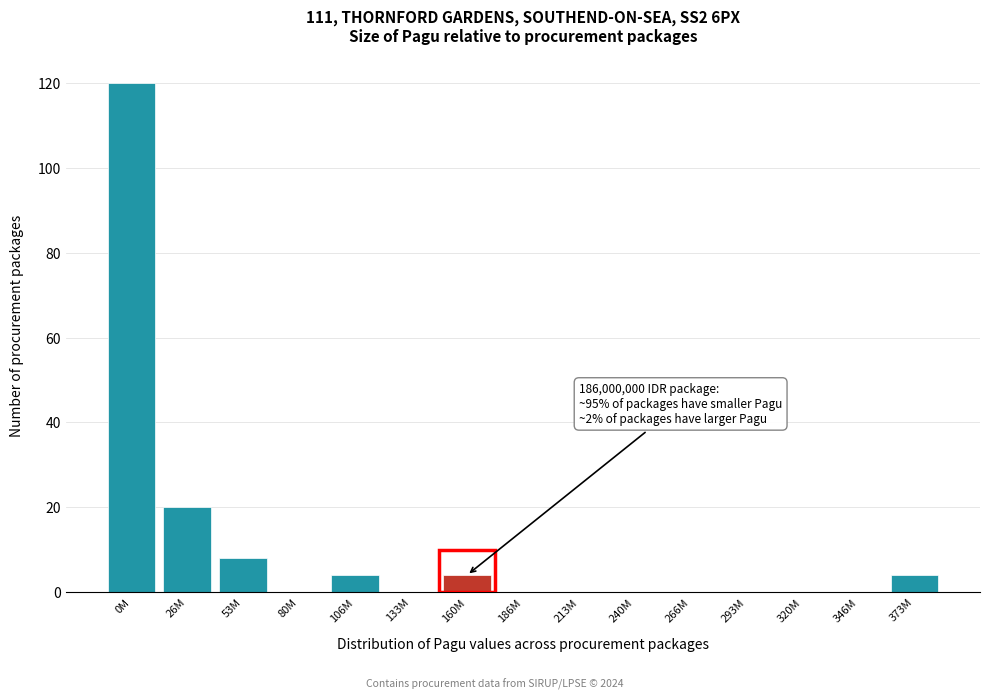

Reading left to right, list all the values displayed in this chart.

0M=120	26M=20	53M=8	80M=0	106M=4	133M=0	160M=4	186M=0	213M=0	240M=0	266M=0	293M=0	320M=0	346M=0	373M=4